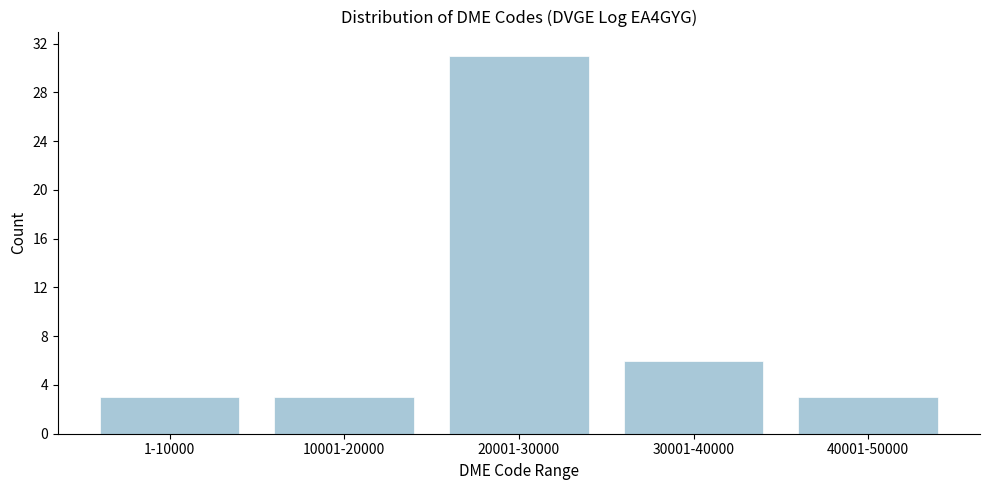

Reading left to right, transcribe all the data shown in this chart.

3	3	31	6	3